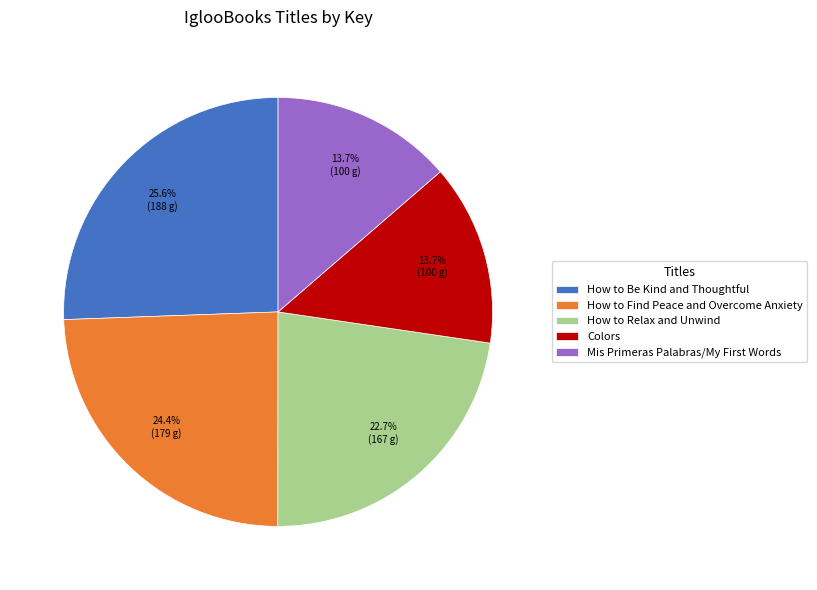

To the nearest percent, what is the difference between the largest and smallest slice percentages?

12%